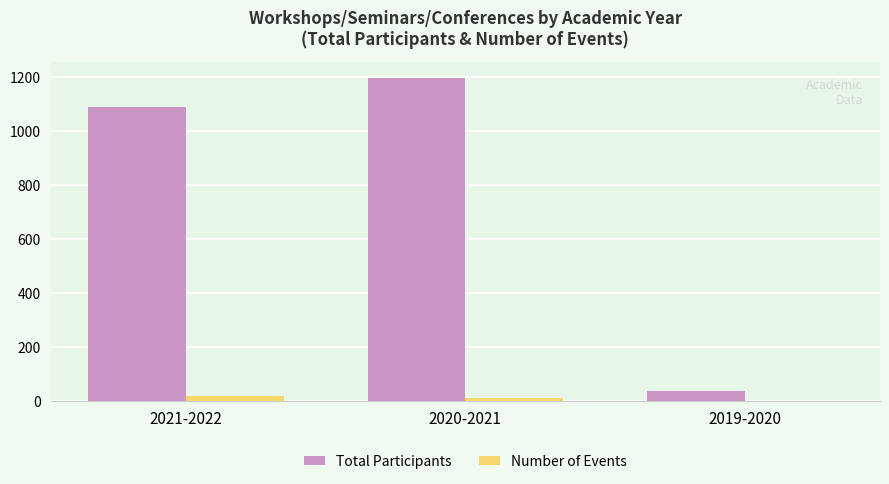

Is it true that Number of Events equals 1 at 2019-2020?

True